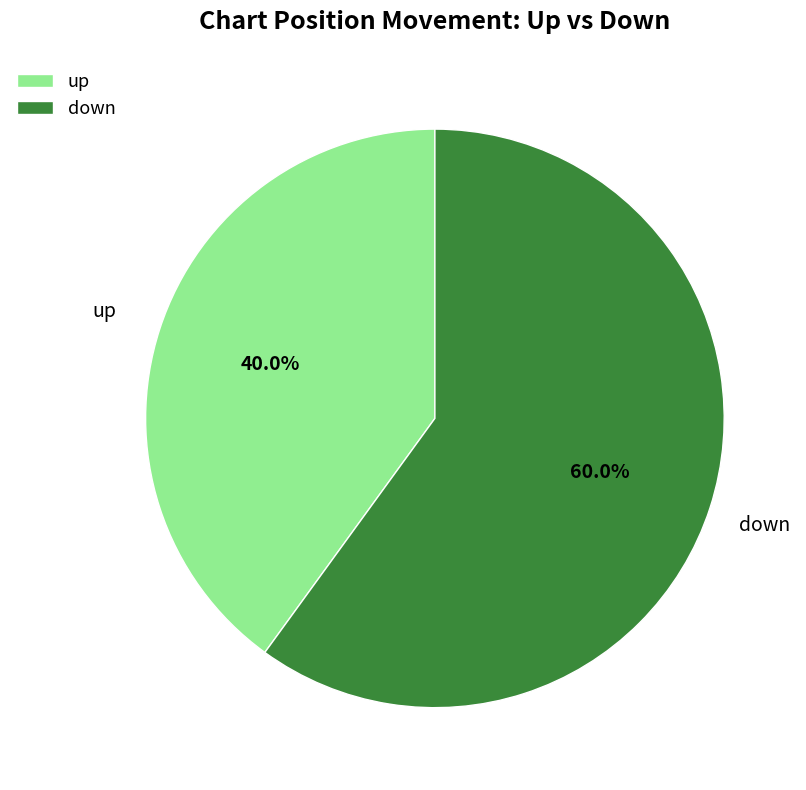

To the nearest percent, what is the difference between the down and up slice percentages?

20%